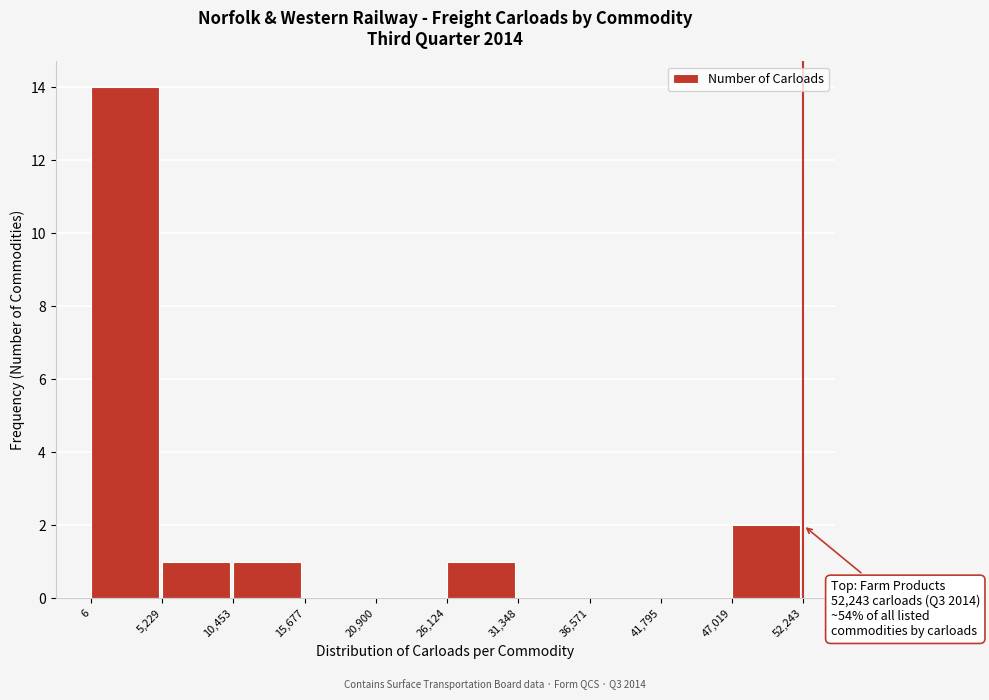

Over which range of the x-axis is the bar tallest?

6 to 5,229